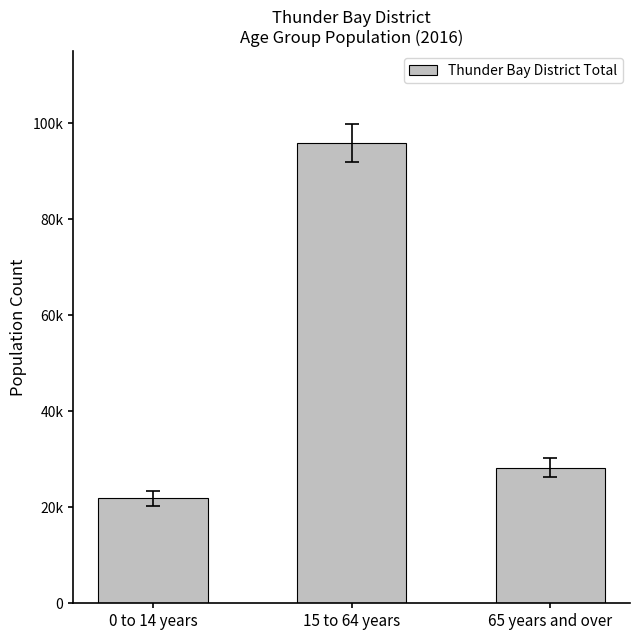

At which label does the data first exceed 28270?

15 to 64 years